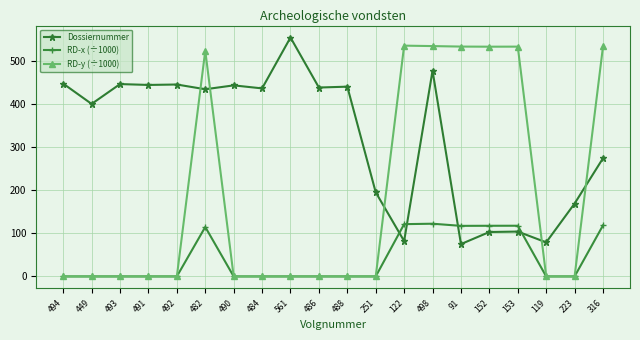

Rank the series by their maximum value, from lowest to highest.

RD-x (÷1000), RD-y (÷1000), Dossiernummer